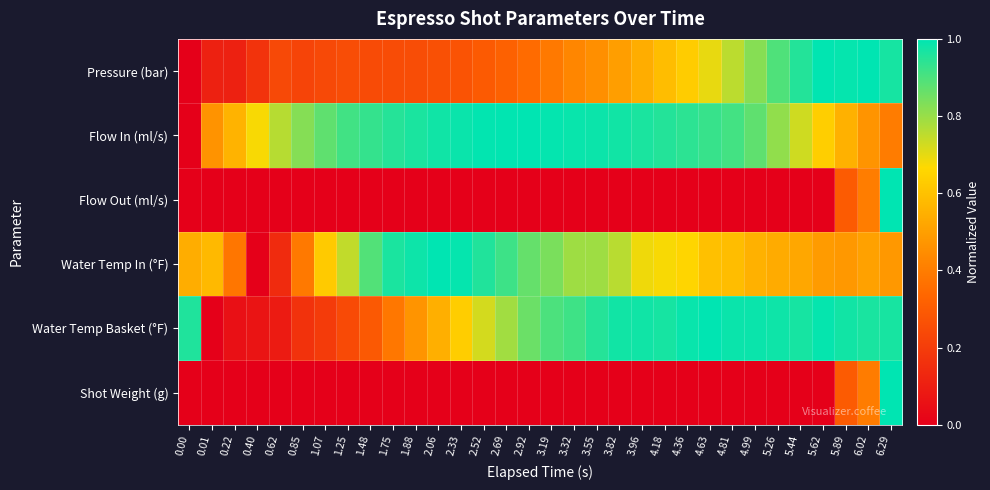

Reading left to right, extract all data points from this chart.

Pressure (bar): 0.00=0.0	0.01=0.1	0.22=0.1	0.40=0.2	0.62=0.2	0.85=0.2	1.07=0.2	1.25=0.3	1.48=0.2	1.75=0.2	1.88=0.3	2.06=0.3	2.33=0.3	2.52=0.3	2.69=0.3	2.92=0.4	3.19=0.4	3.32=0.4	3.55=0.5	3.82=0.5	3.96=0.5	4.18=0.6	4.36=0.6	4.63=0.7	4.81=0.8	4.99=0.8	5.26=0.9	5.44=1.0	5.62=1.0	5.89=1.0	6.02=1.0	6.29=1.0
Flow In (ml/s): 0.00=0.0	0.01=0.5	0.22=0.6	0.40=0.7	0.62=0.8	0.85=0.8	1.07=0.9	1.25=0.9	1.48=0.9	1.75=1.0	1.88=1.0	2.06=1.0	2.33=1.0	2.52=1.0	2.69=1.0	2.92=1.0	3.19=1.0	3.32=1.0	3.55=1.0	3.82=1.0	3.96=1.0	4.18=1.0	4.36=0.9	4.63=0.9	4.81=0.9	4.99=0.9	5.26=0.8	5.44=0.7	5.62=0.6	5.89=0.6	6.02=0.5	6.29=0.4
Flow Out (ml/s): 0.00=0.0	0.01=0.0	0.22=0.0	0.40=0.0	0.62=0.0	0.85=0.0	1.07=0.0	1.25=0.0	1.48=0.0	1.75=0.0	1.88=0.0	2.06=0.0	2.33=0.0	2.52=0.0	2.69=0.0	2.92=0.0	3.19=0.0	3.32=0.0	3.55=0.0	3.82=0.0	3.96=0.0	4.18=0.0	4.36=0.0	4.63=0.0	4.81=0.0	4.99=0.0	5.26=0.0	5.44=0.0	5.62=0.0	5.89=0.3	6.02=0.4	6.29=1.0
Water Temp In (°F): 0.00=0.5	0.01=0.6	0.22=0.4	0.40=0.0	0.62=0.1	0.85=0.4	1.07=0.6	1.25=0.7	1.48=0.9	1.75=1.0	1.88=1.0	2.06=1.0	2.33=1.0	2.52=1.0	2.69=0.9	2.92=0.9	3.19=0.8	3.32=0.8	3.55=0.8	3.82=0.8	3.96=0.7	4.18=0.7	4.36=0.7	4.63=0.6	4.81=0.6	4.99=0.6	5.26=0.5	5.44=0.5	5.62=0.5	5.89=0.5	6.02=0.5	6.29=0.5
Water Temp Basket (°F): 0.00=1.0	0.01=0.0	0.22=0.1	0.40=0.1	0.62=0.1	0.85=0.2	1.07=0.2	1.25=0.2	1.48=0.3	1.75=0.4	1.88=0.5	2.06=0.5	2.33=0.6	2.52=0.7	2.69=0.8	2.92=0.9	3.19=0.9	3.32=0.9	3.55=0.9	3.82=1.0	3.96=1.0	4.18=1.0	4.36=1.0	4.63=1.0	4.81=1.0	4.99=1.0	5.26=1.0	5.44=1.0	5.62=1.0	5.89=1.0	6.02=1.0	6.29=1.0
Shot Weight (g): 0.00=0.0	0.01=0.0	0.22=0.0	0.40=0.0	0.62=0.0	0.85=0.0	1.07=0.0	1.25=0.0	1.48=0.0	1.75=0.0	1.88=0.0	2.06=0.0	2.33=0.0	2.52=0.0	2.69=0.0	2.92=0.0	3.19=0.0	3.32=0.0	3.55=0.0	3.82=0.0	3.96=0.0	4.18=0.0	4.36=0.0	4.63=0.0	4.81=0.0	4.99=0.0	5.26=0.0	5.44=0.0	5.62=0.0	5.89=0.3	6.02=0.4	6.29=1.0